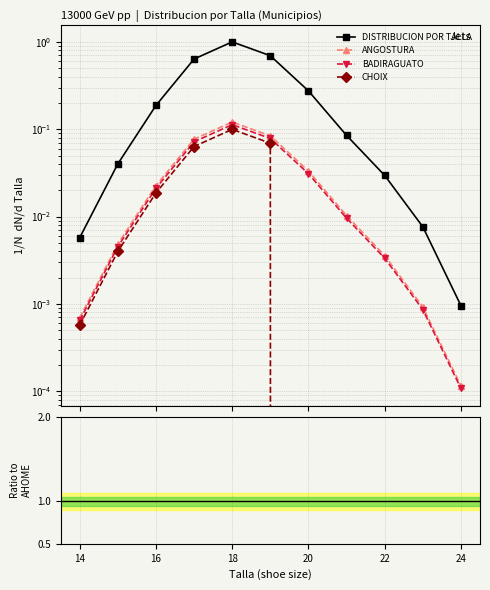

Rank the series at 16 from highest to lowest value.

DISTRIBUCION POR TALLA, ANGOSTURA, BADIRAGUATO, CHOIX